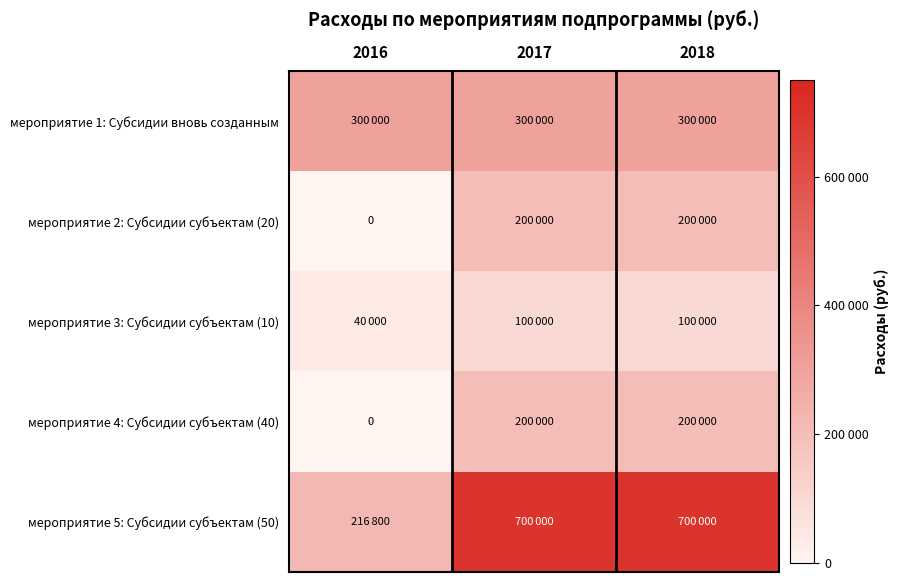

What is the average value of the мероприятие 3: Субсидии субъектам (10) series?

80000